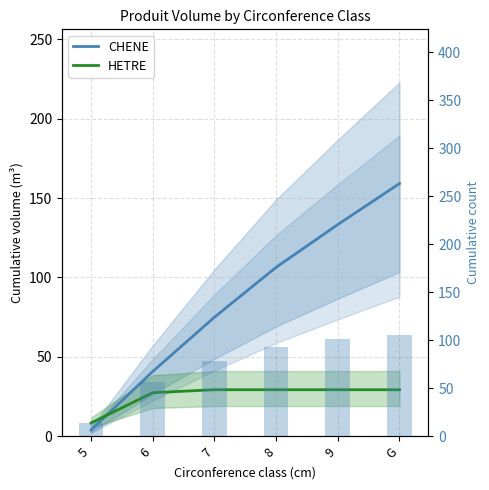

What is the sum of all total nbre (cumul) values?

450.0